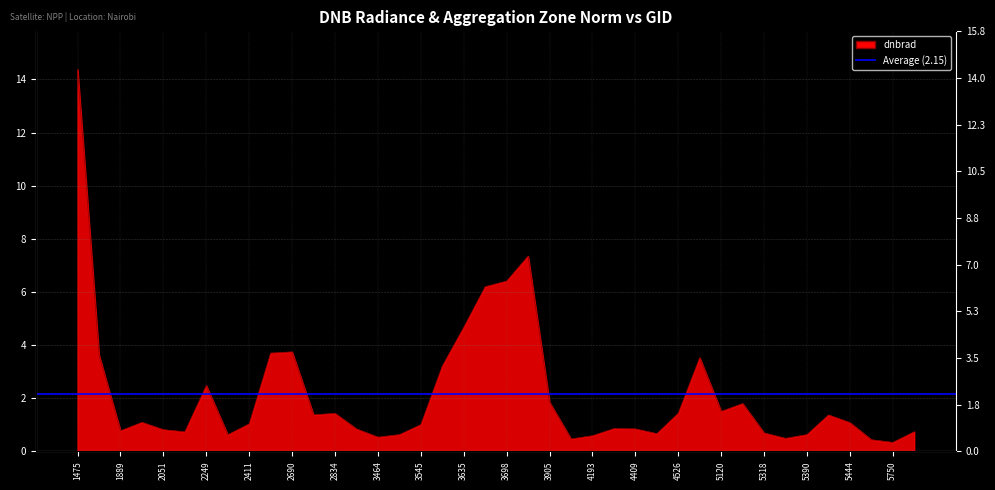

What is the value of the 18th point from the left?

3.2